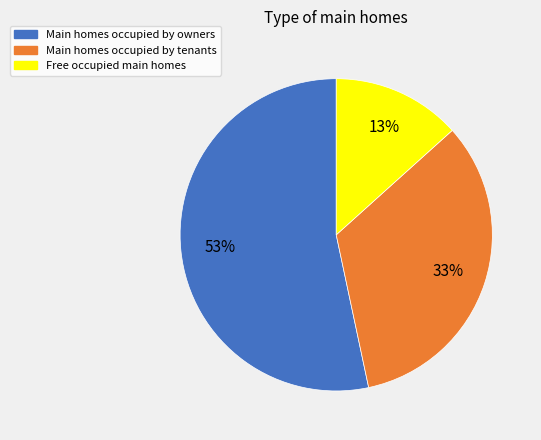

Does any single category account for the majority?

Yes